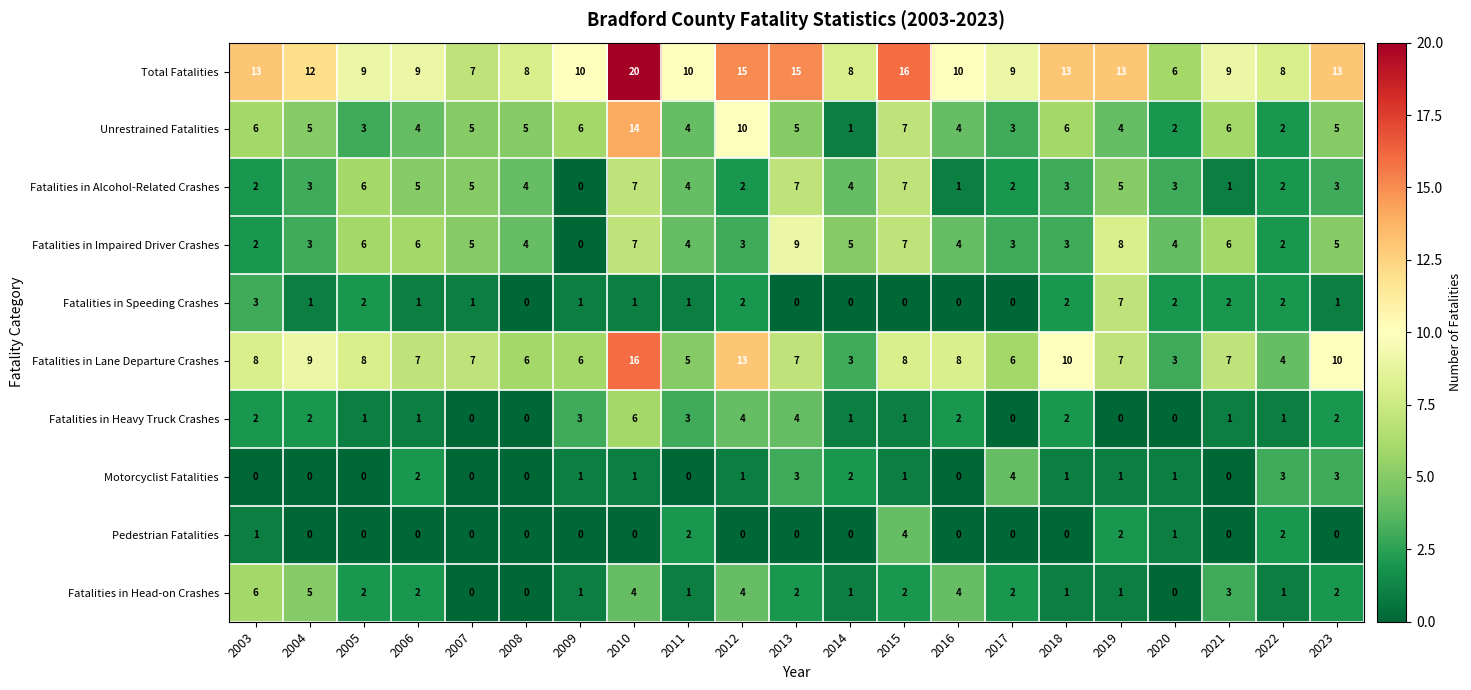

Which series has the widest spread of values?

Total Fatalities